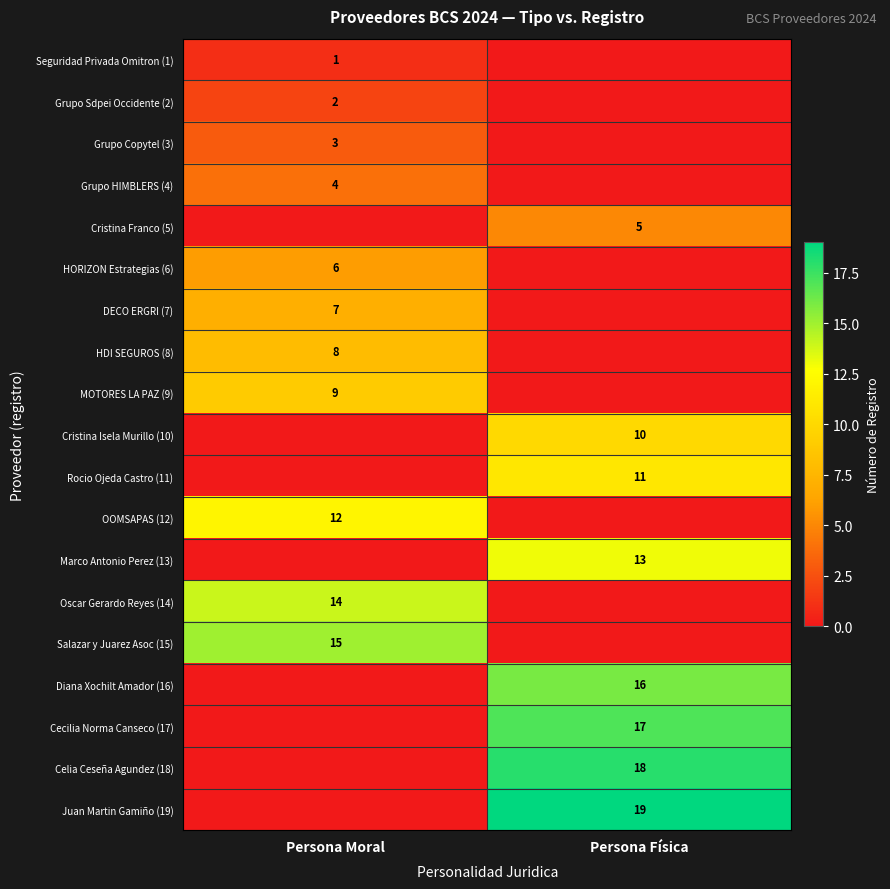

What is the sum of all row_6 values?

7